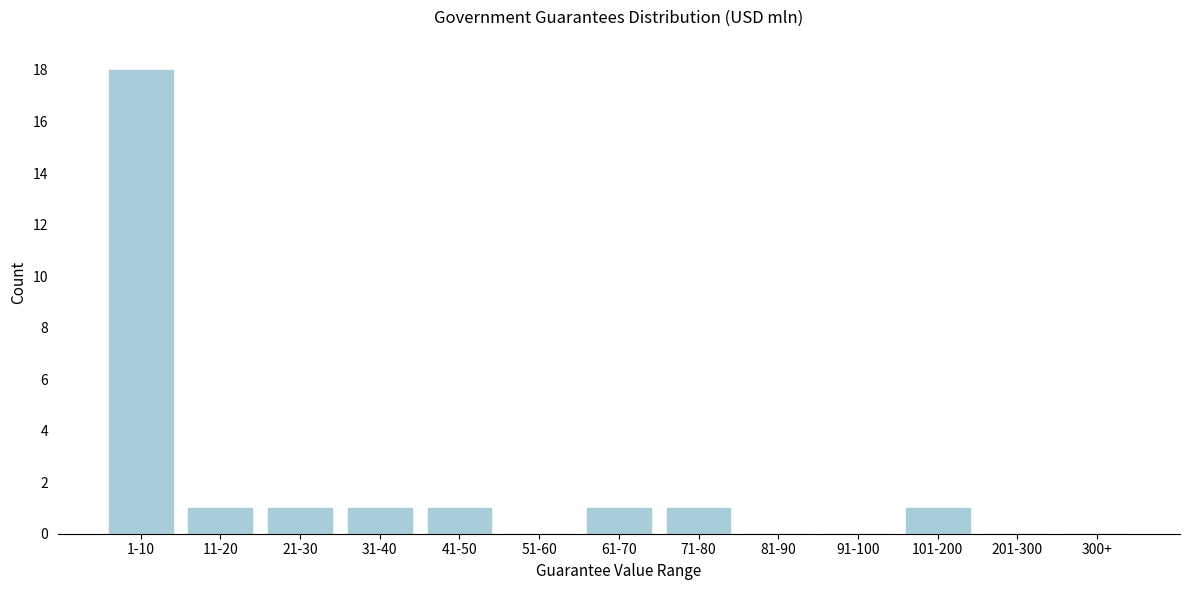

Reading left to right, list all the values displayed in this chart.

1-10=18	11-20=1	21-30=1	31-40=1	41-50=1	51-60=0	61-70=1	71-80=1	81-90=0	91-100=0	101-200=1	201-300=0	300+=0